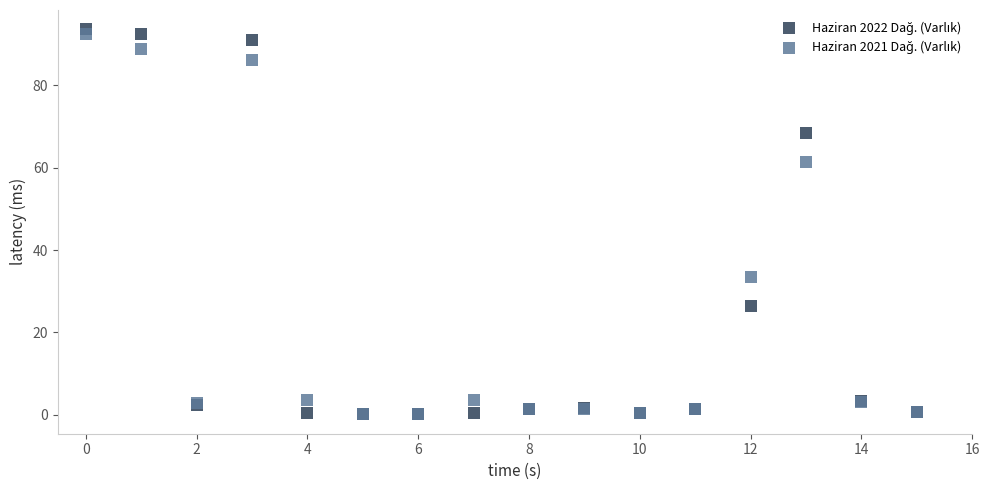

Across all series, what Y value is closest to 46?

33.5